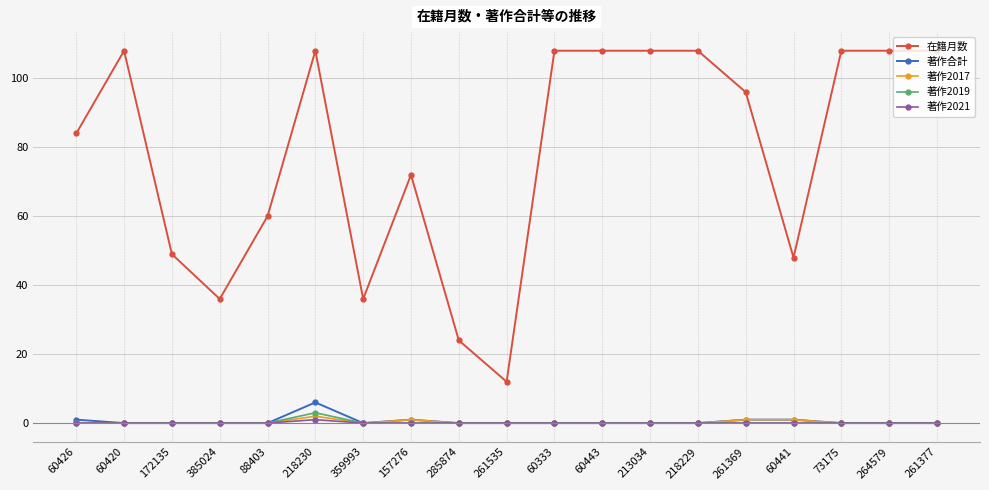

Is it true that 著作合計 equals 0 at 60420?

True